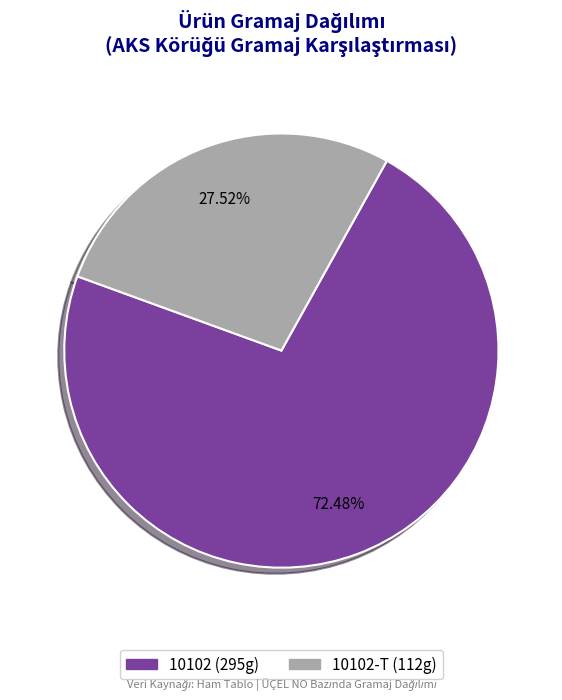

Is there any slice that represents more than half of the pie?

Yes